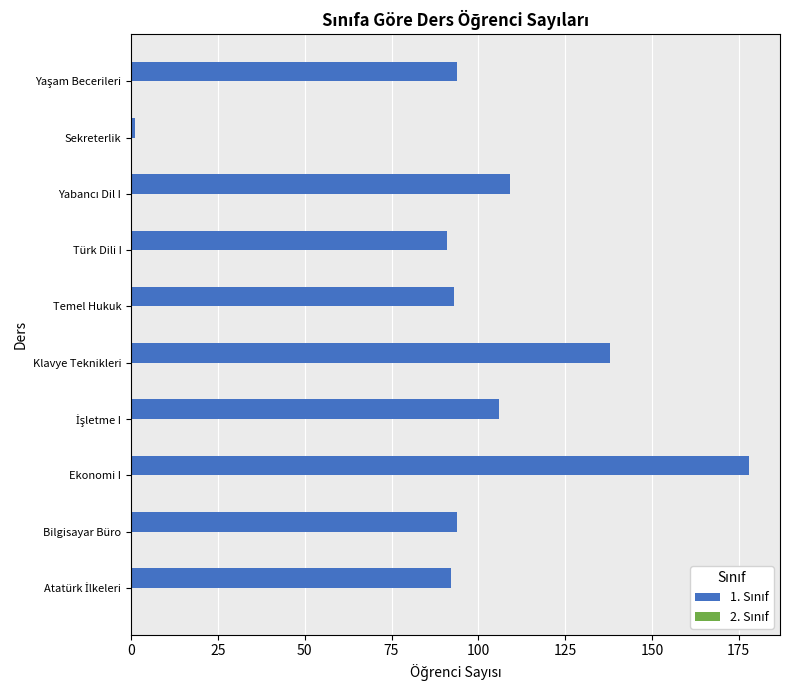

What is the difference between the maximum and minimum values?

177